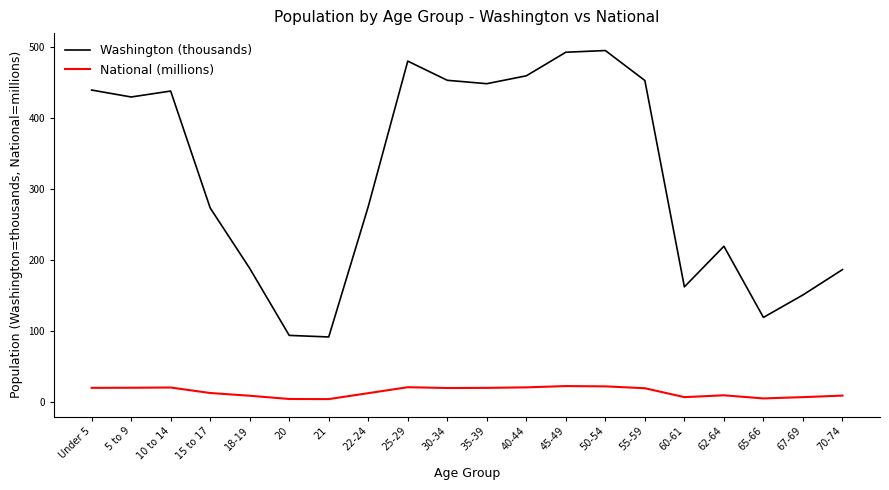

How many interior local valleys does the Washington (thousands) series have?

5